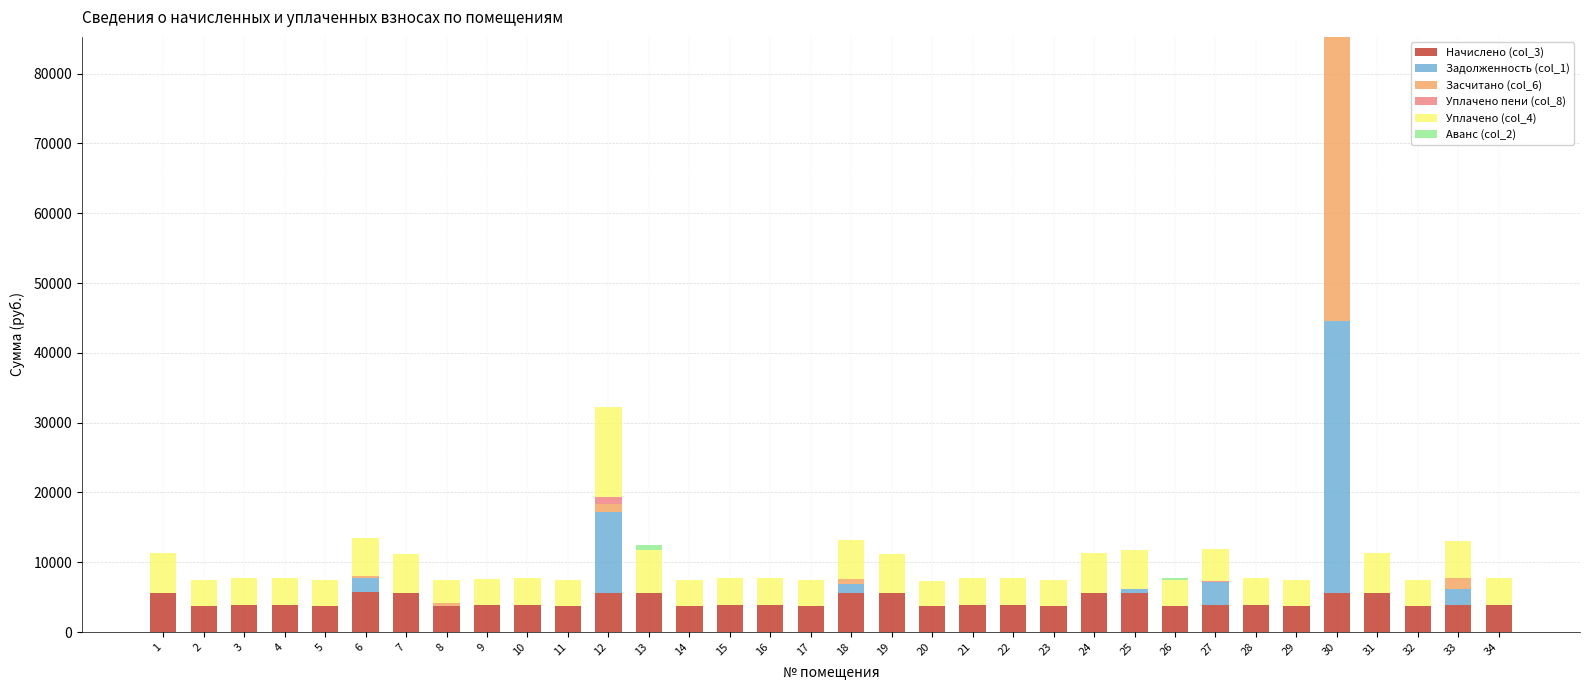

At which category is the sum across all series the highest?

30